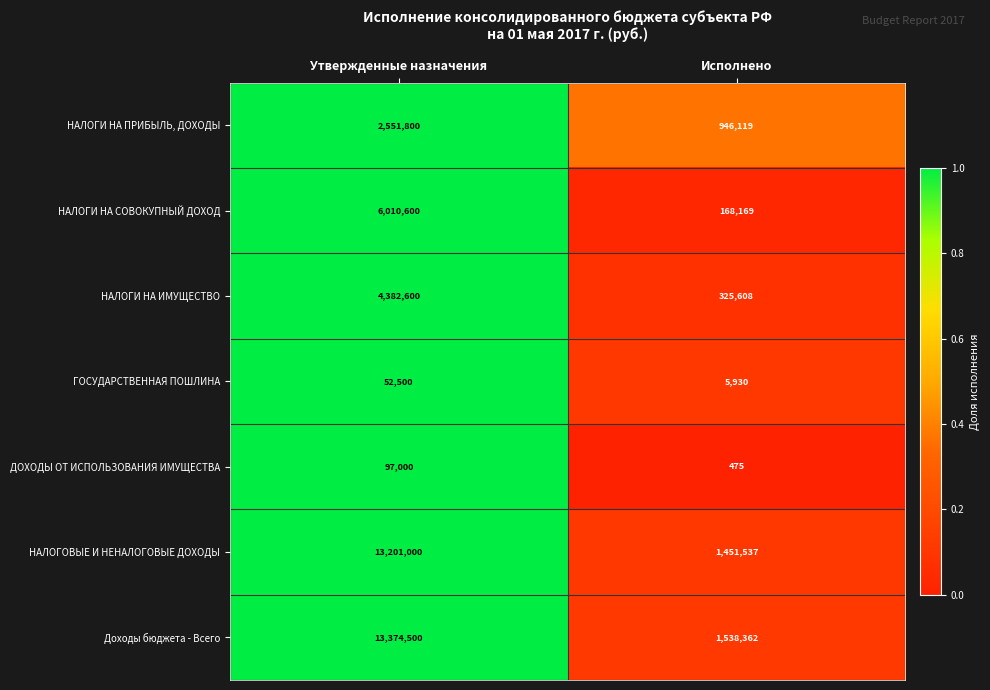

Read the Доходы бюджета - Всего value at Исполнено, to the nearest 100.

1538400